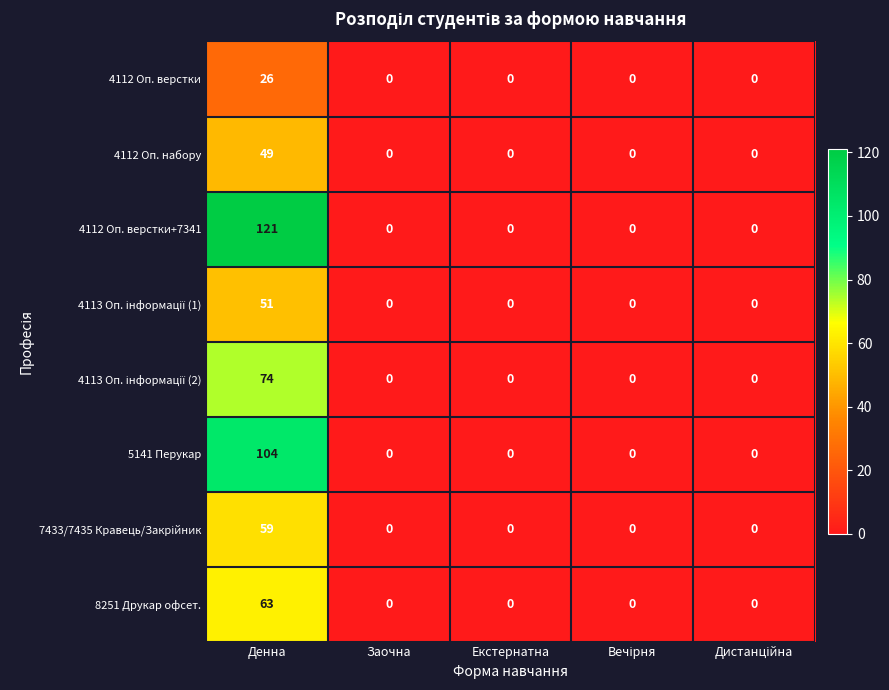

Between Денна and Заочна, which series saw the biggest shift?

4112 Оп. верстки+7341